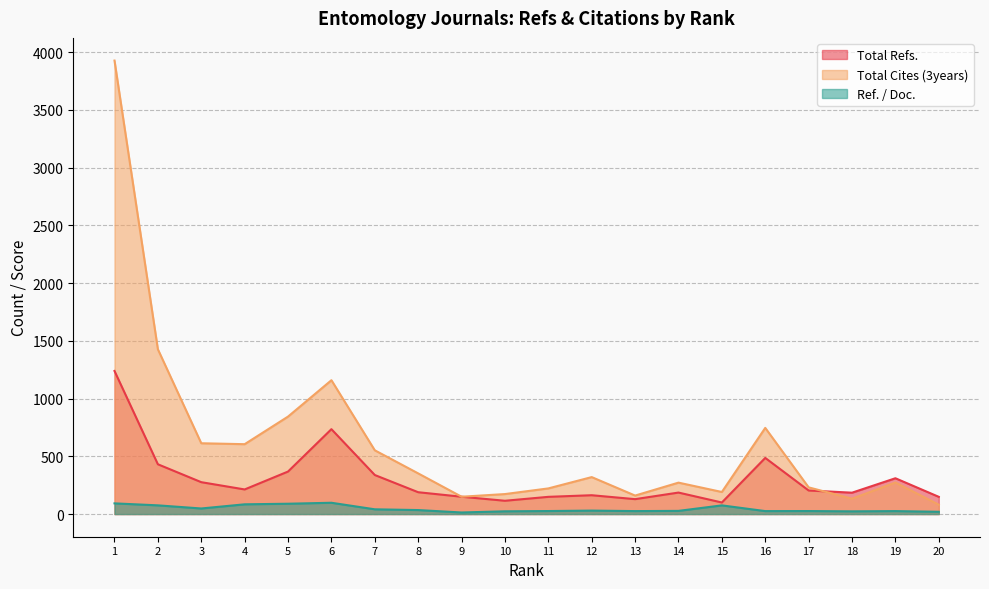

How many data points in Total Cites (3years) are above 320?

9